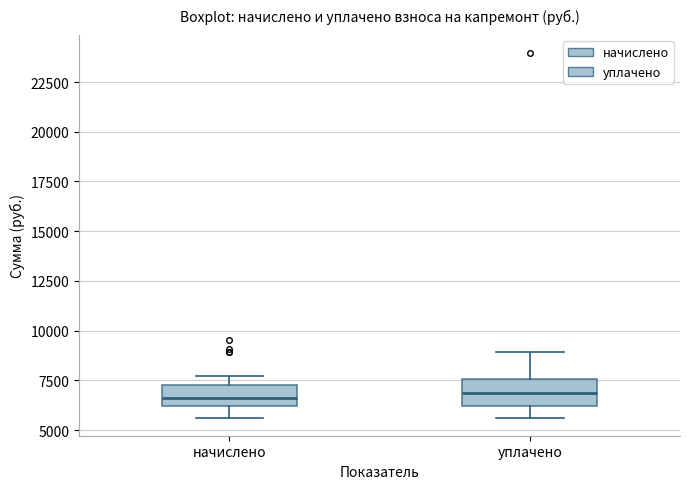

Reading left to right, transcribe this box plot: for each box, give where its median line is, the range the box spans, and where its two whiskers end, as read against the y-axis. The values are not printed on the chart, so give them approximately, as read against the axis.

начислено: median 6500, box 6000 to 7000, whiskers 5500 to 7500
уплачено: median 7000, box 6000 to 7500, whiskers 5500 to 9000